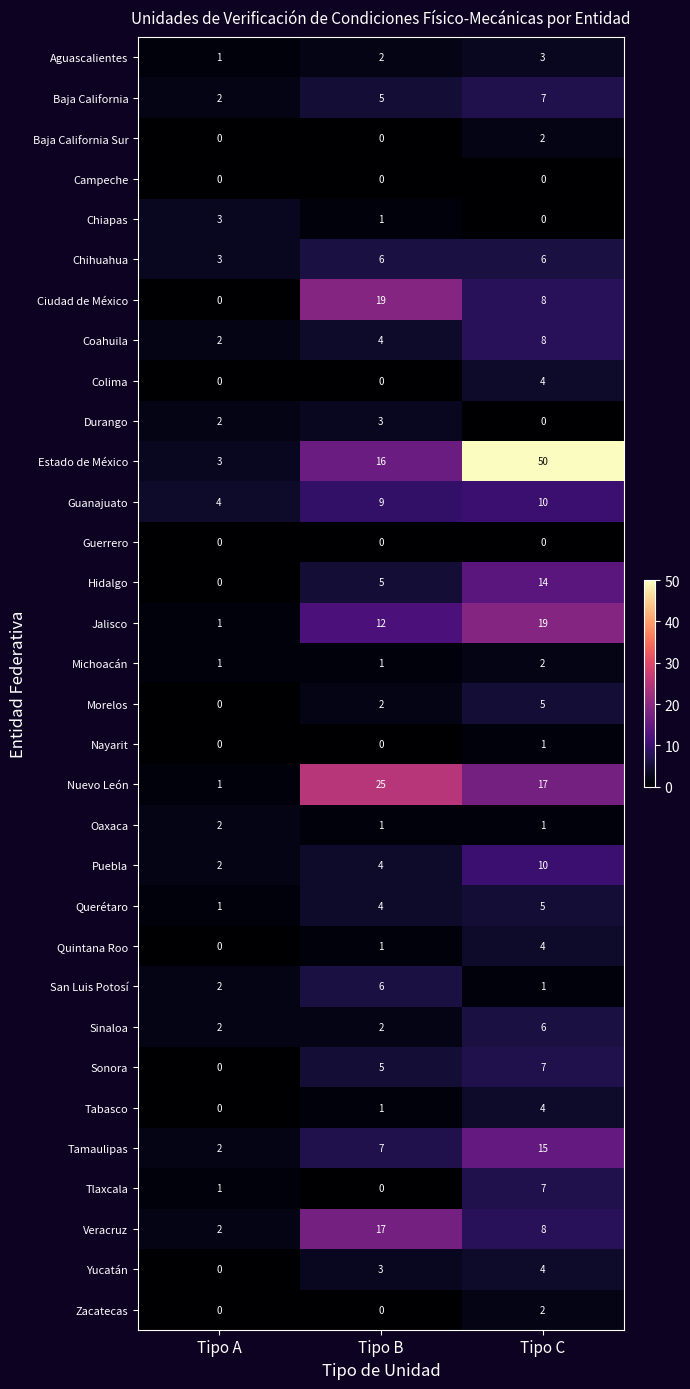

At how many categories does at least one series exceed 37?

1